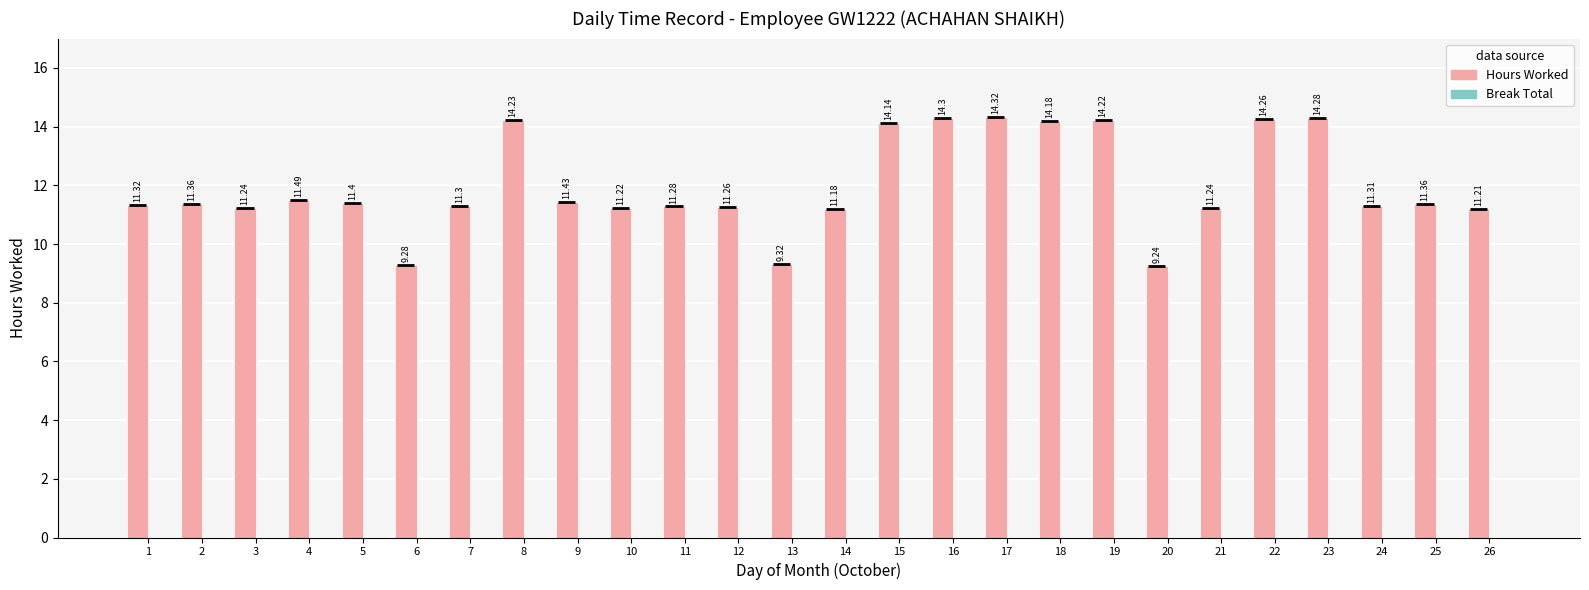

What is the total value across all series at 6?

9.3